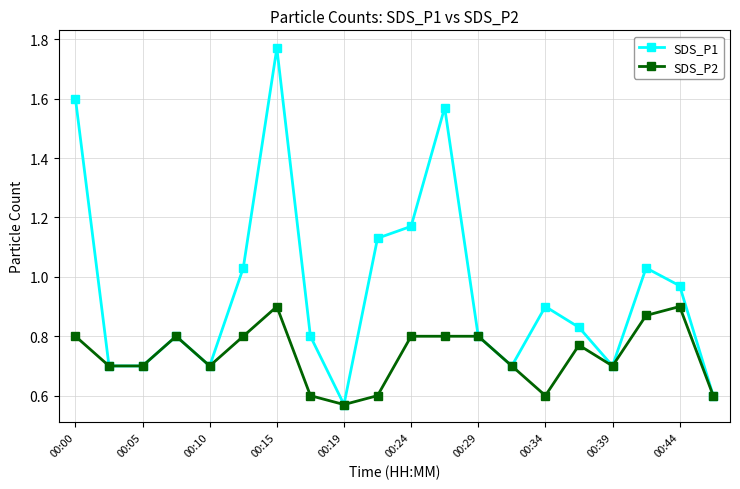

Rank the series by their average value, from highest to lowest.

SDS_P1, SDS_P2